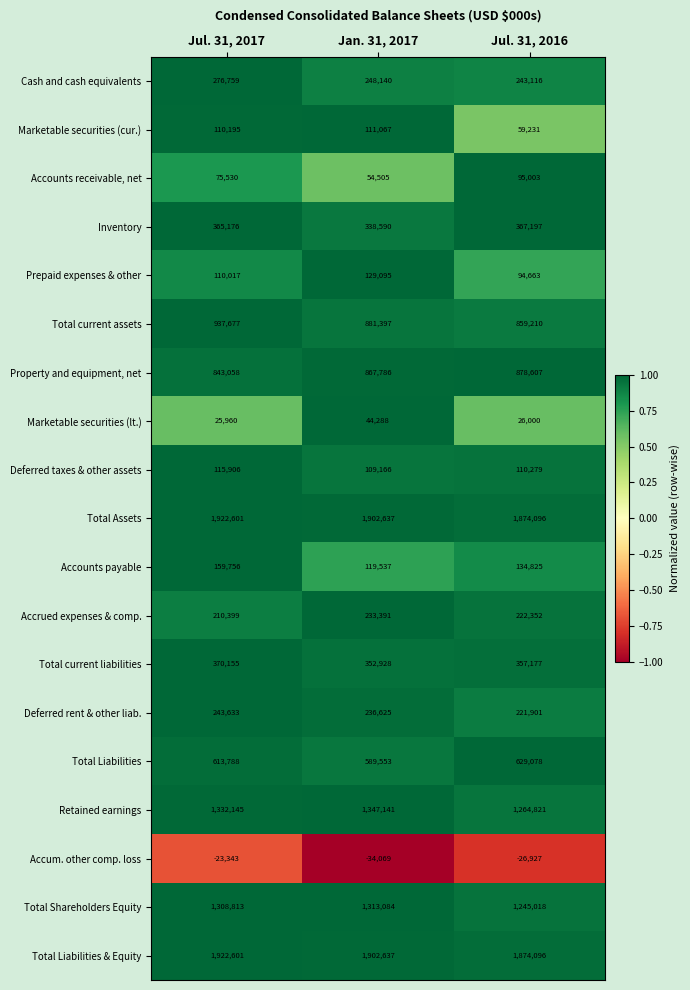

Is it true that Deferred rent & other liab. equals 243633 at Jul. 31, 2017?

True